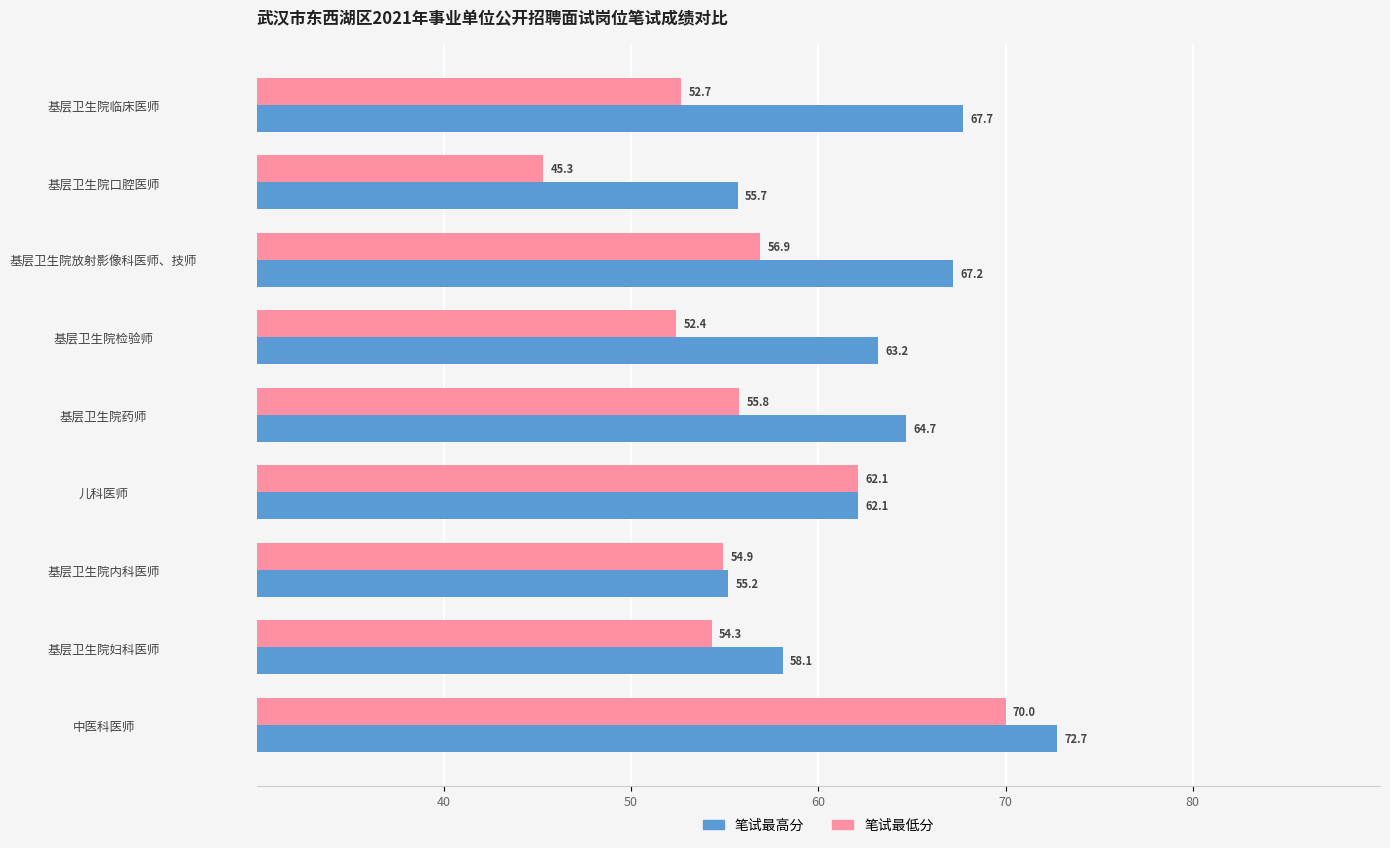

Read the 笔试最高分 value at 基层卫生院口腔医师.

55.7